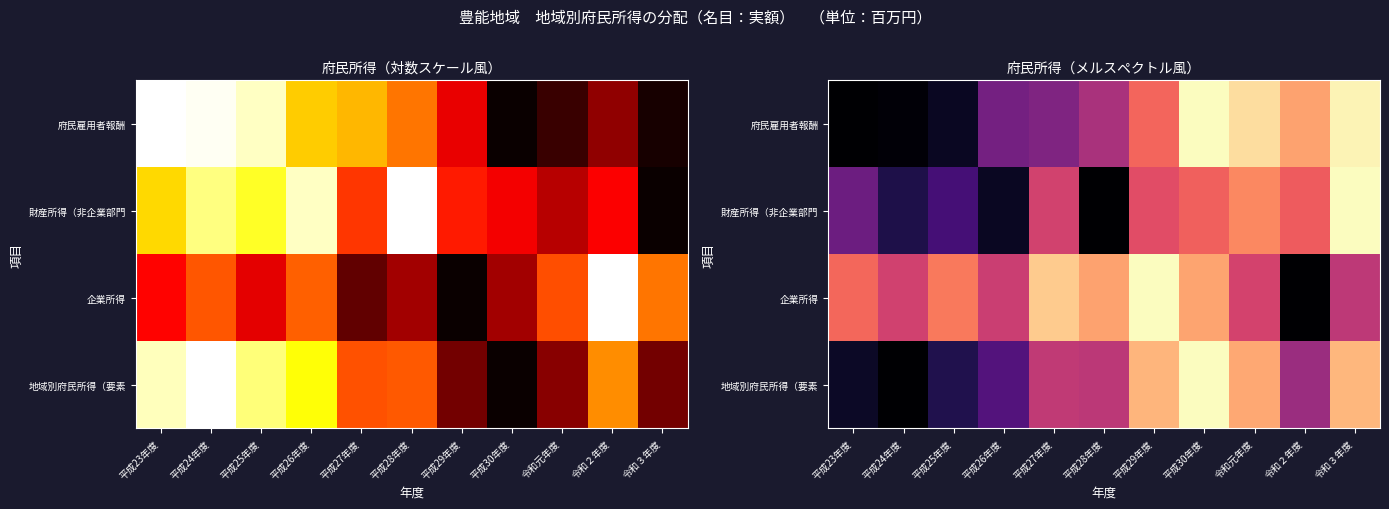

What is the maximum value shown in the chart?

1.0